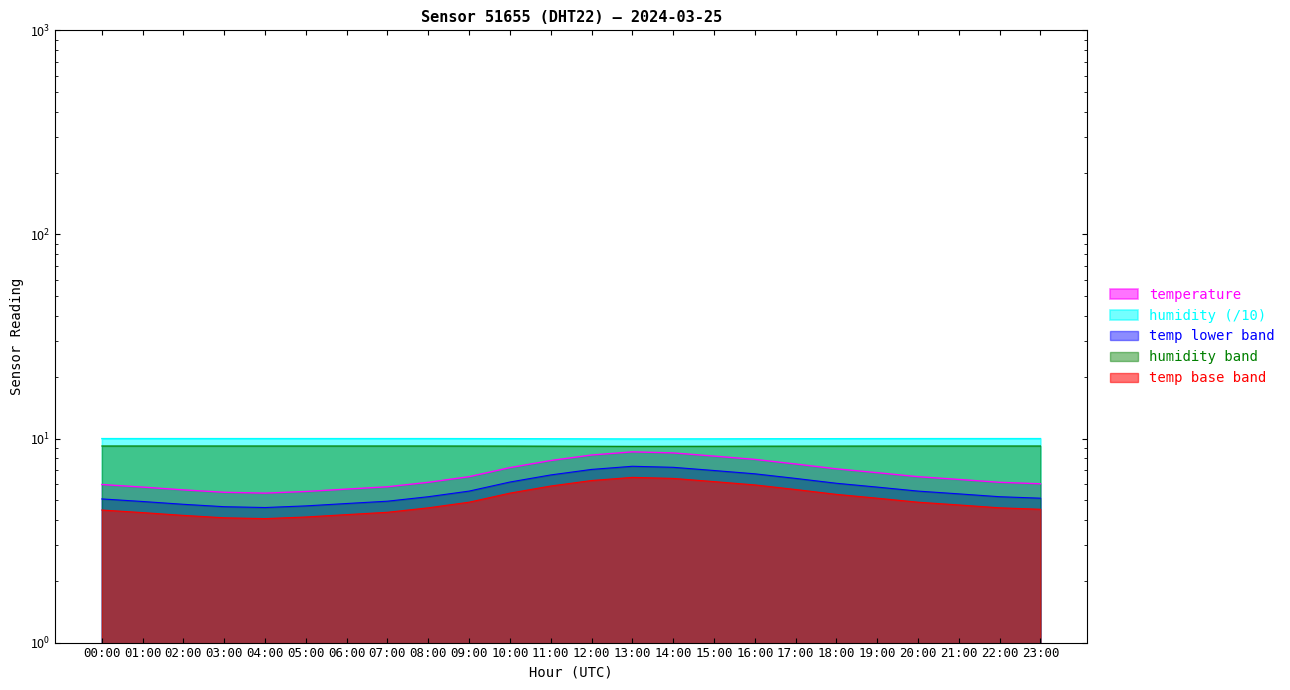

True or false: temperature and humidity cross at least once.

False